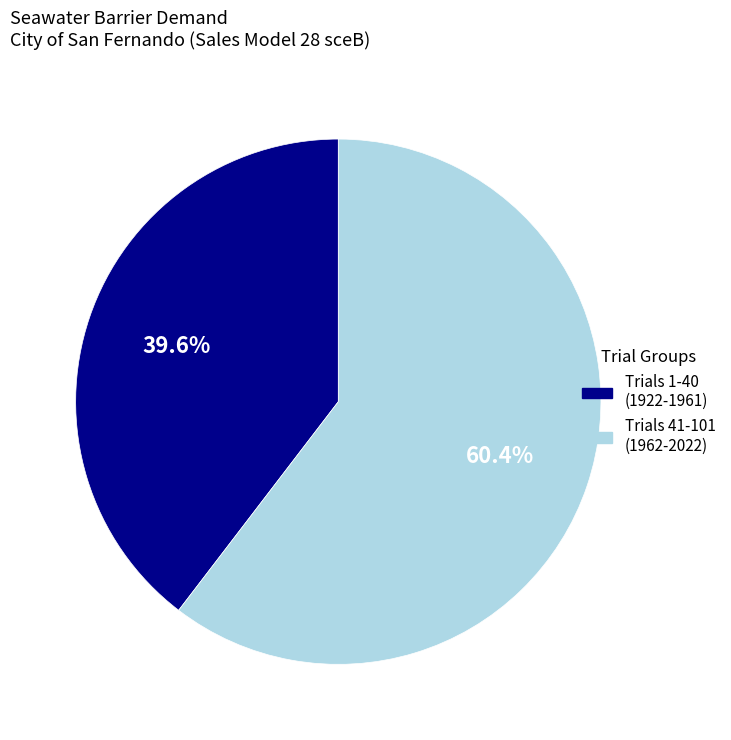

Does any single category account for the majority?

Yes